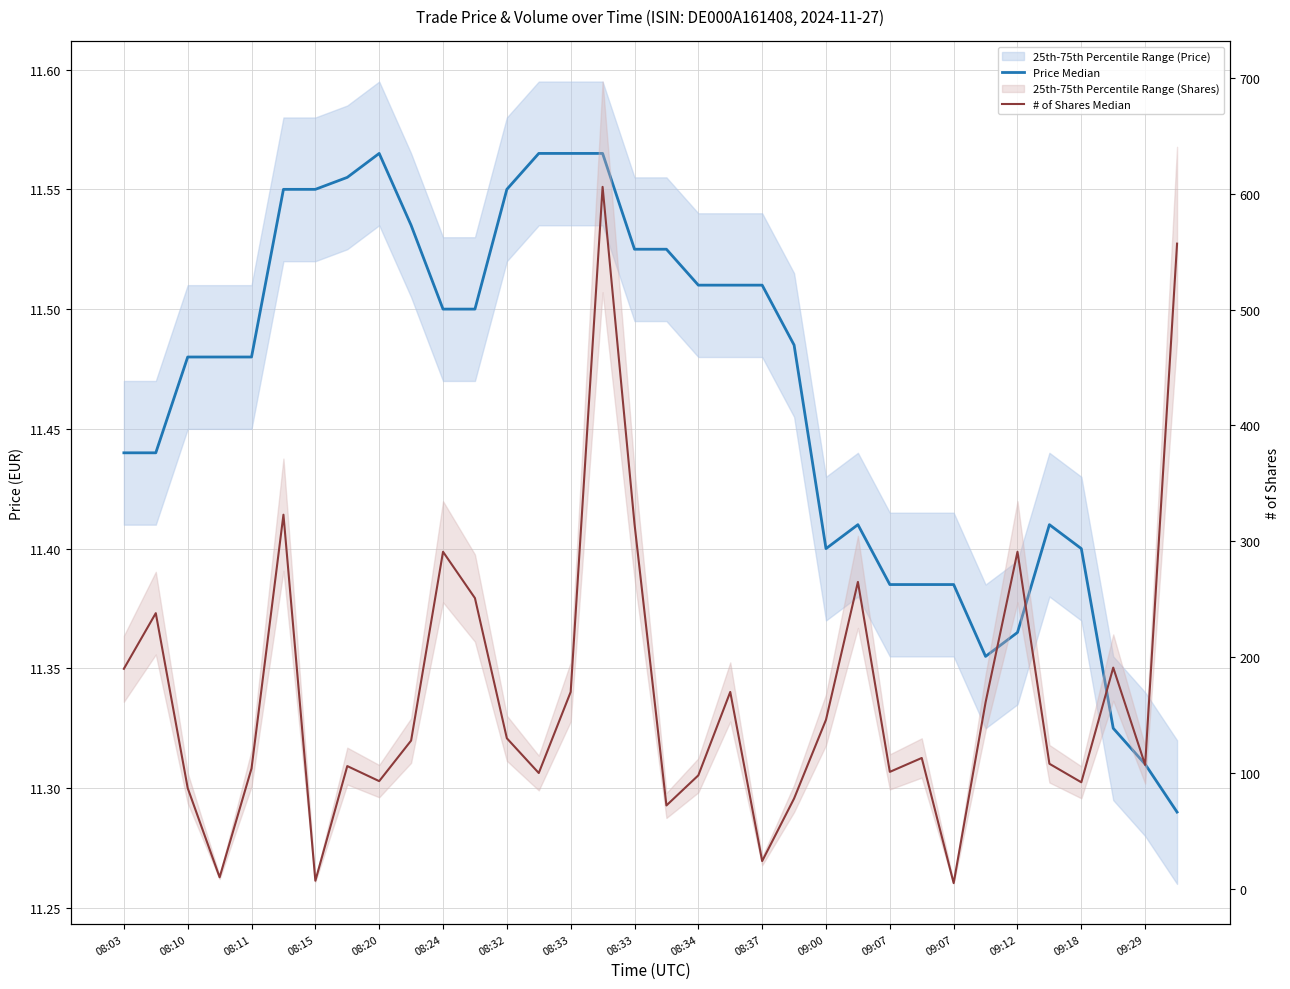

Is this an area chart (filled region under the line)?

No